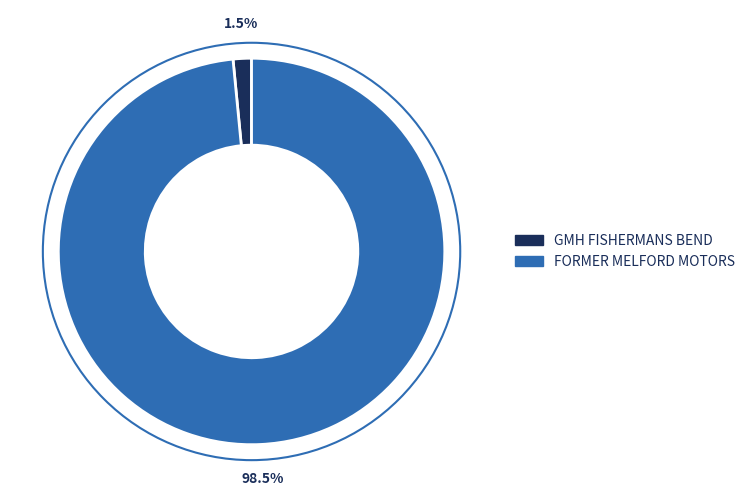

Rank the categories by value from lowest to highest.

GMH FISHERMANS BEND, FORMER MELFORD MOTORS